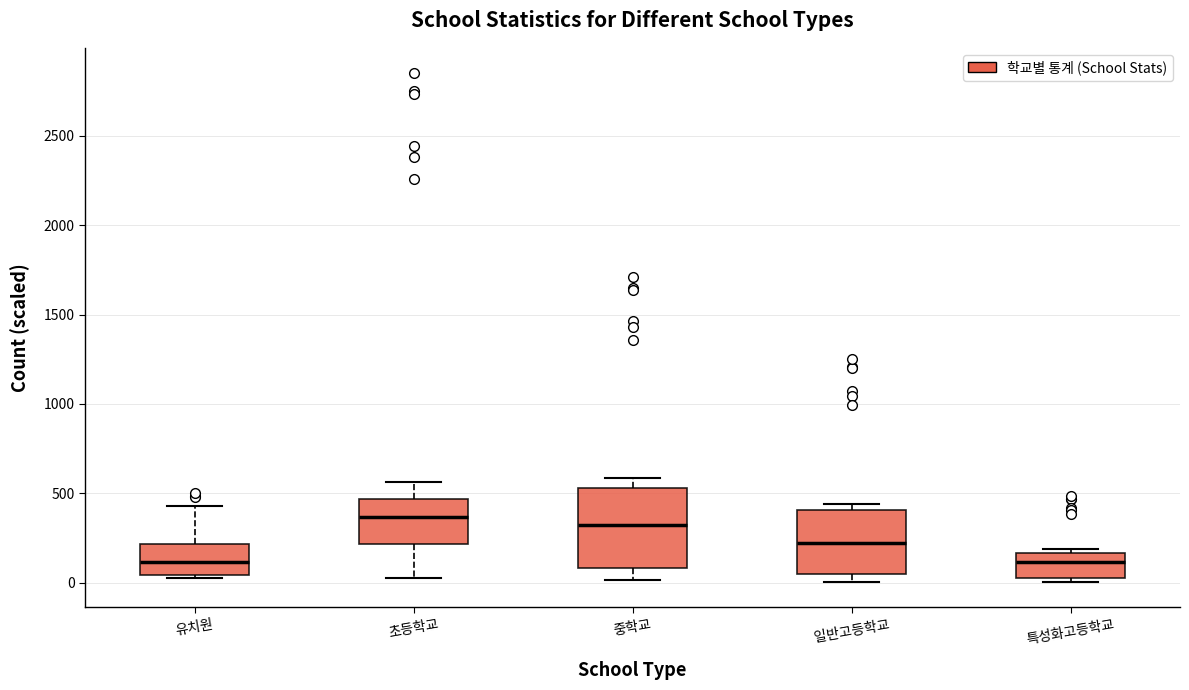

Reading left to right, read every box against the y-axis: the position of its median line, the range the box covers, and the ends of its whiskers. The values are not printed on the chart, so give them approximately, as read against the axis.

유치원: median 100, box 50 to 200, whiskers 50 (just below the box's lower edge) to 450
초등학교: median 350, box 200 to 450, whiskers 50 to 550
중학교: median 300, box 100 to 550, whiskers 0 to 600
일반고등학교: median 200, box 50 to 400, whiskers 0 to 450
특성화고등학교: median 100, box 50 to 150, whiskers 0 to 200